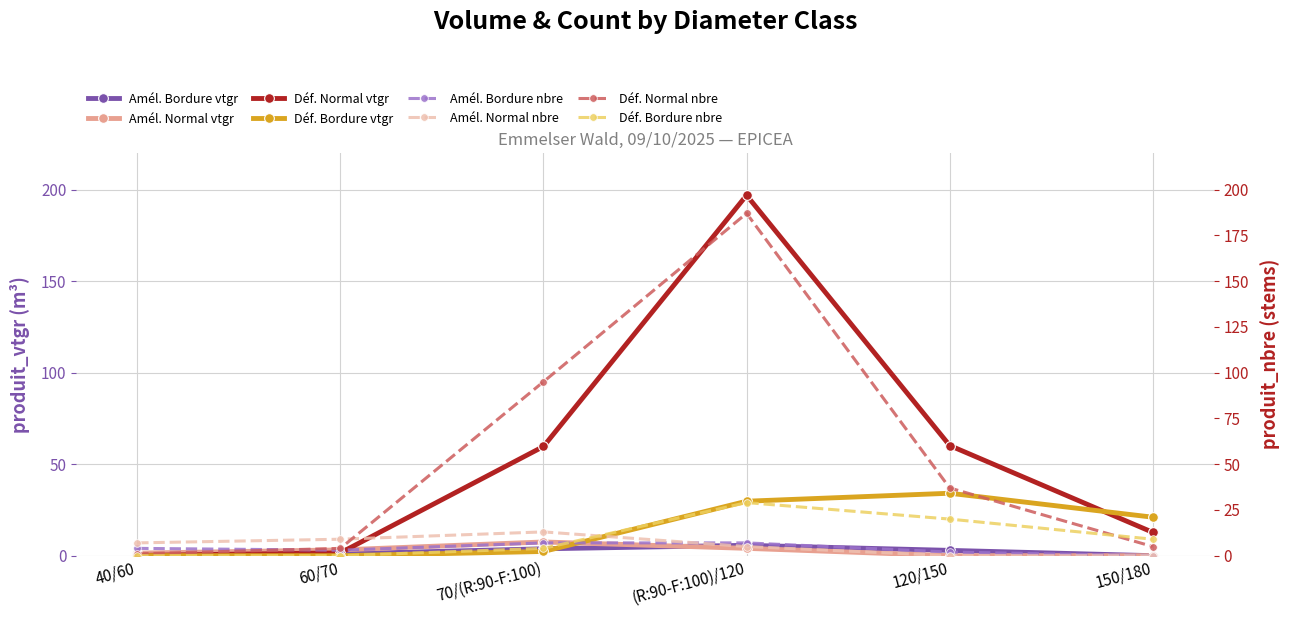

What is the total value across all series at 120/150?

97.2